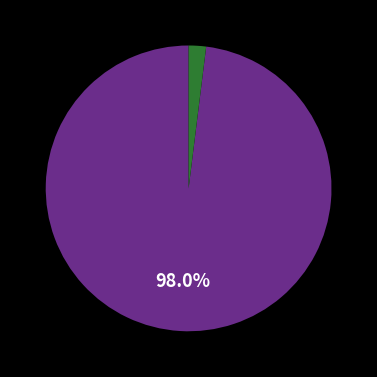

Does any single category account for the majority?

Yes